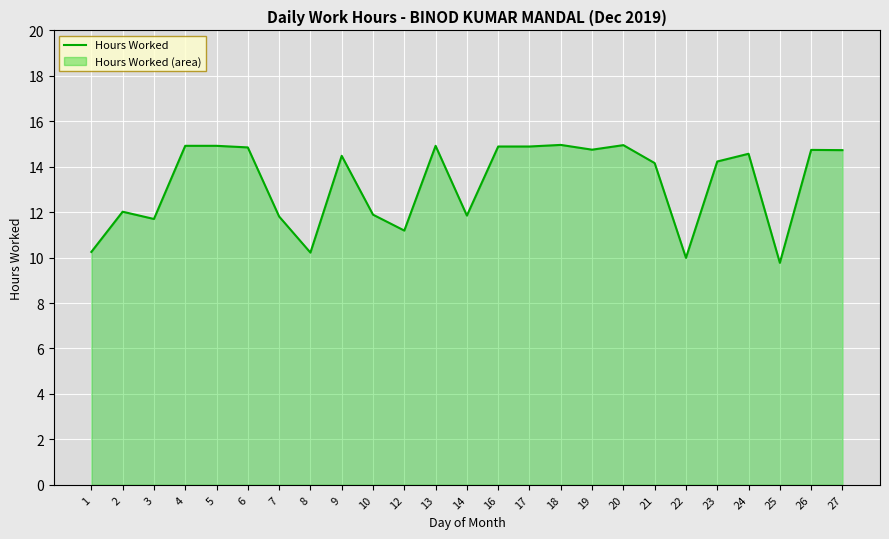

What is the average value?

13.3